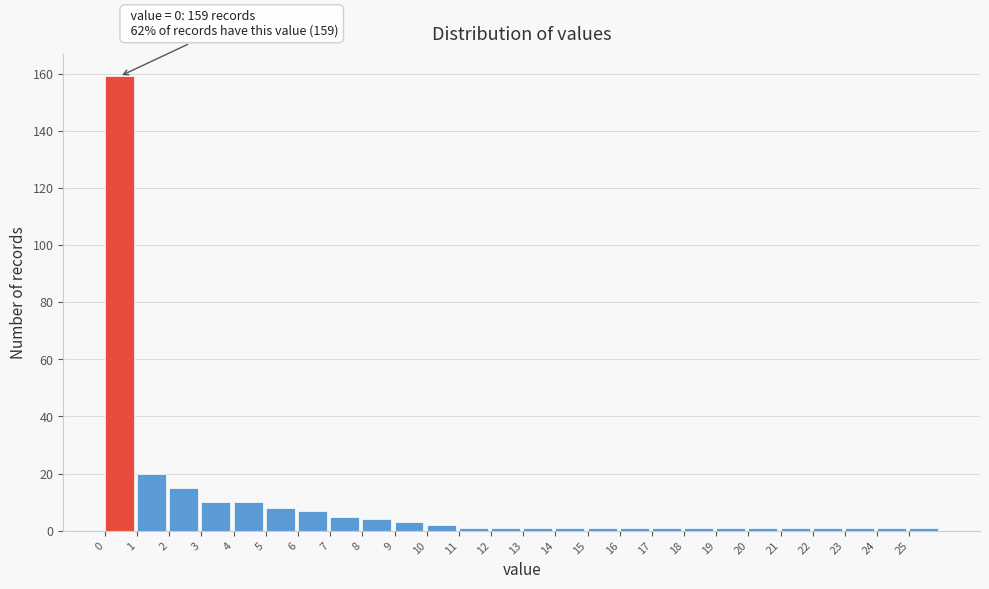

Which range on the x-axis has the tallest bar?

0 to 1